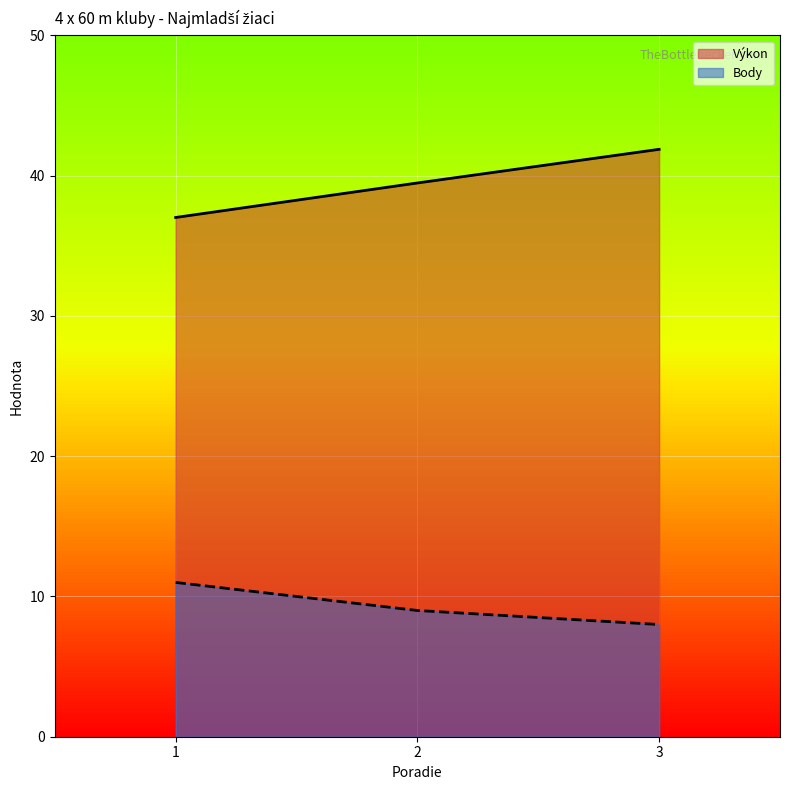

What is the sum of the Body values at 2 and 3?

17.0